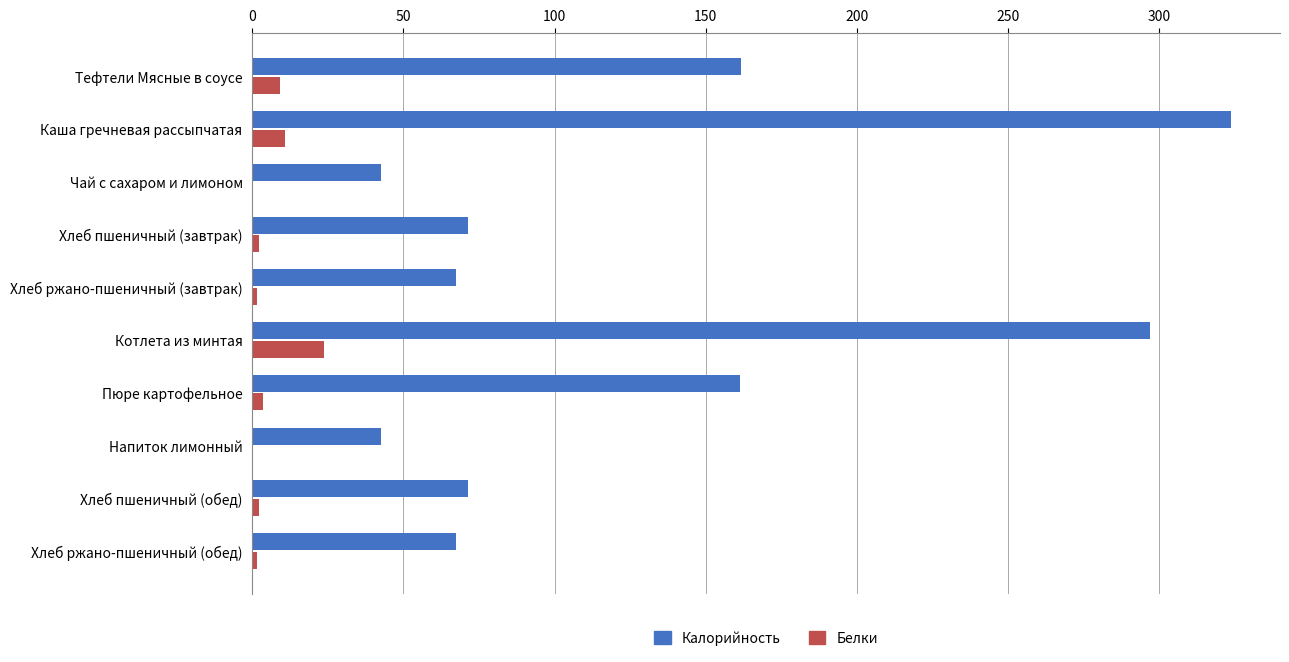

The Калорийность series shows 95.3 at Пюре картофельное. True or false?

False